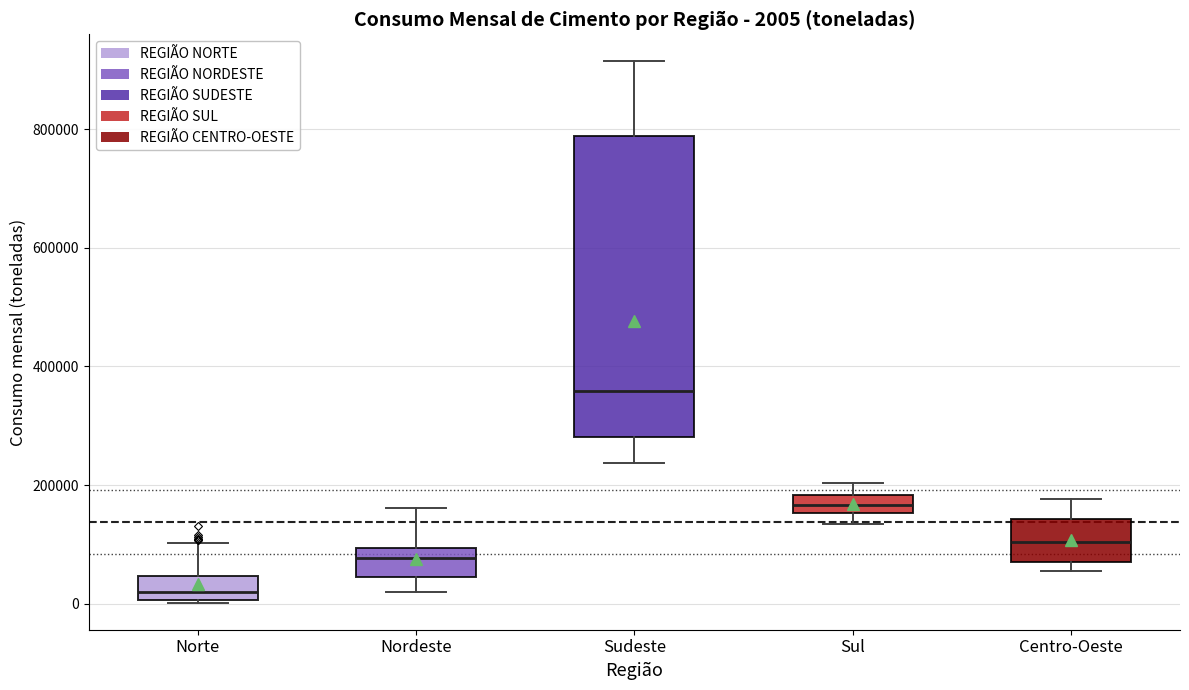

Which box's median line is the lowest?

Norte